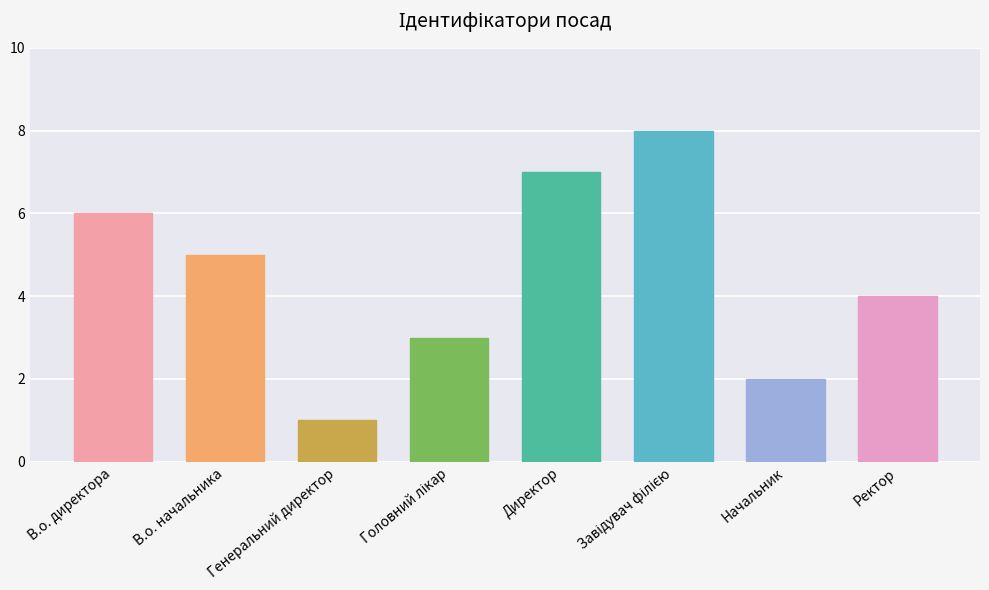

What is the label of the 8th bar from the right?

В.о. директора